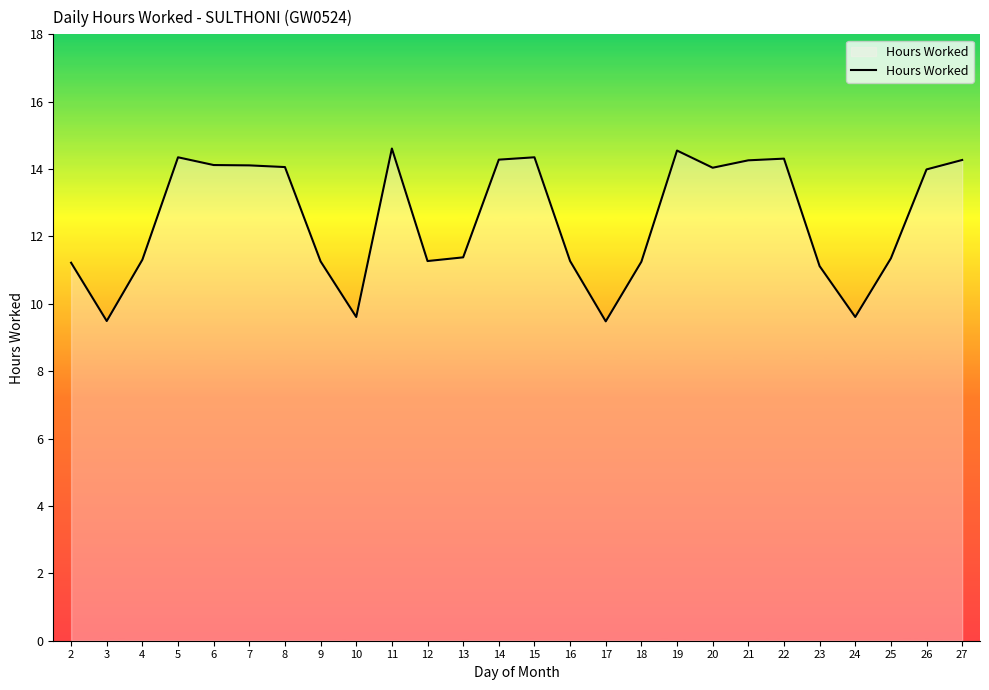

What is the greatest value displayed?

14.6